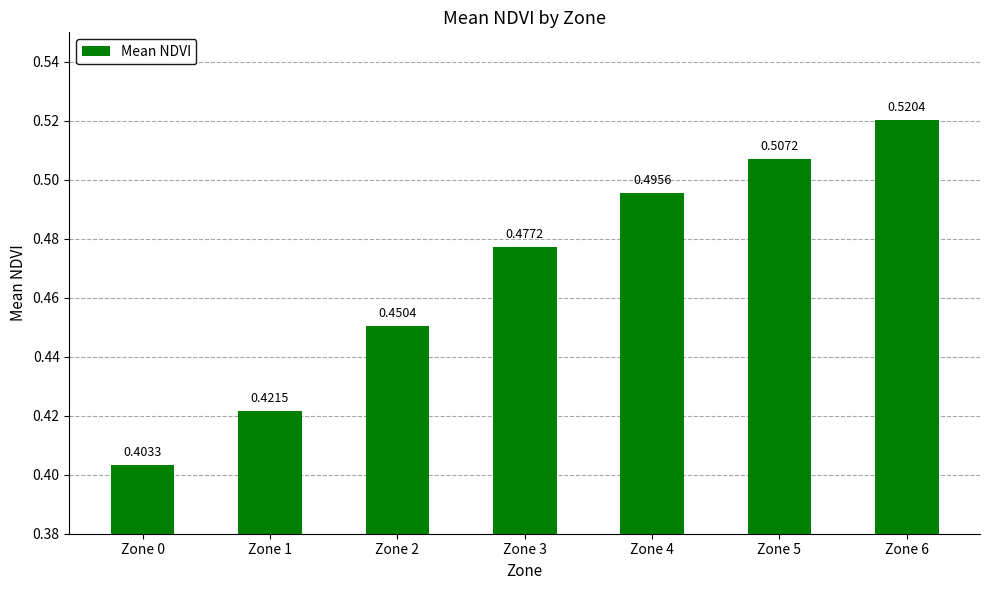

Which has a higher value, Zone 5 or Zone 3?

Zone 5